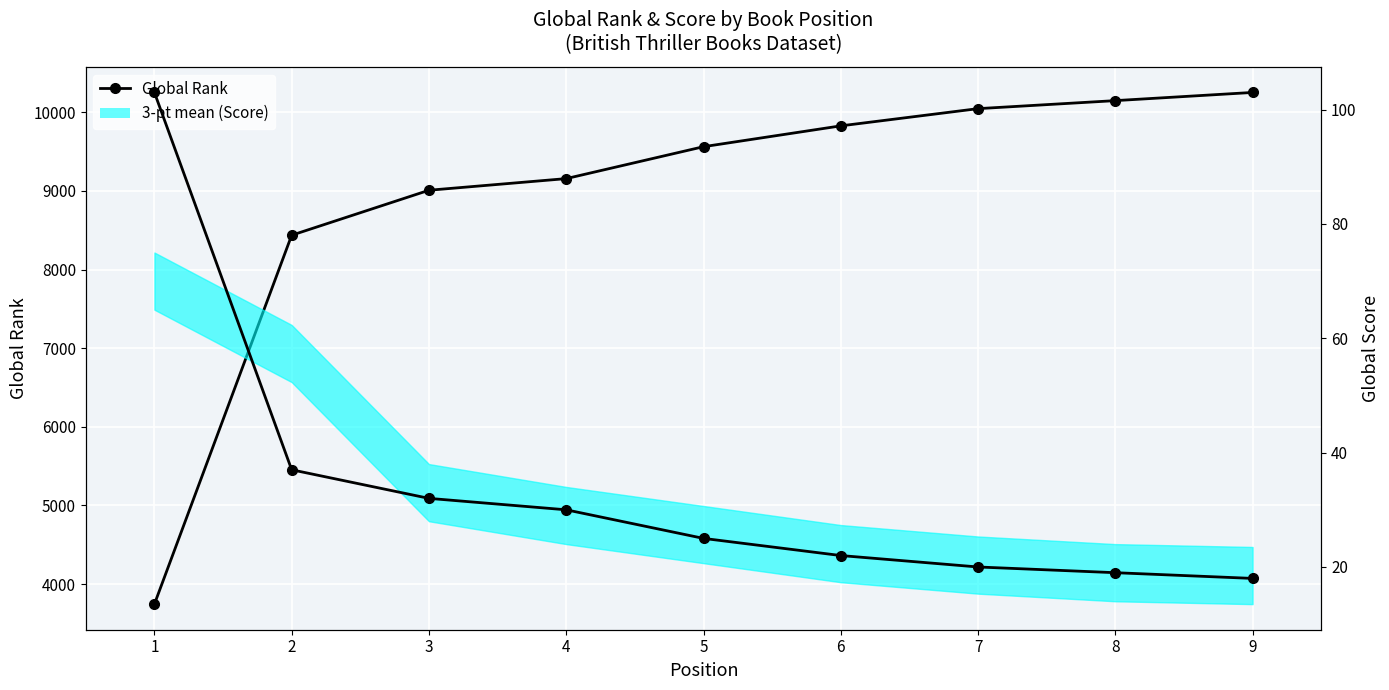

At which label does Global Rank reach its peak?

9